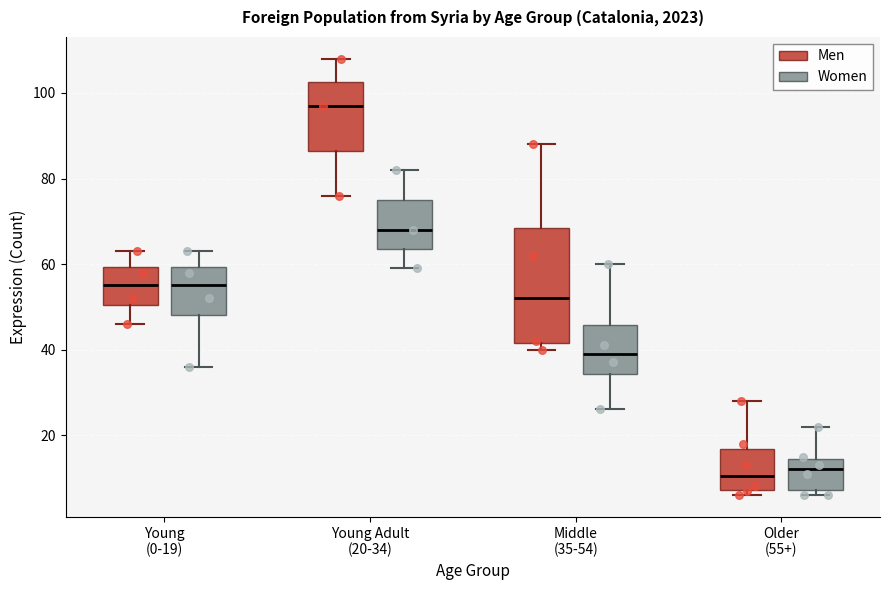

Reading left to right, read every box against the y-axis: the position of its median line, the range the box covers, and the ends of its whiskers. The values are not printed on the chart, so give them approximately, as read against the axis.

Young (0-19) (Men): median 56, box 50 to 60, whiskers 46 to 64
Young (0-19) (Women): median 56, box 48 to 60, whiskers 36 to 64
Young Adult (20-34) (Men): median 98, box 86 to 102, whiskers 76 to 108
Young Adult (20-34) (Women): median 68, box 64 to 76, whiskers 60 to 82
Middle (35-54) (Men): median 52, box 42 to 68, whiskers 40 to 88
Middle (35-54) (Women): median 40, box 34 to 46, whiskers 26 to 60
Older (55+) (Men): median 10, box 8 to 16, whiskers 6 to 28
Older (55+) (Women): median 12, box 8 to 14, whiskers 6 to 22